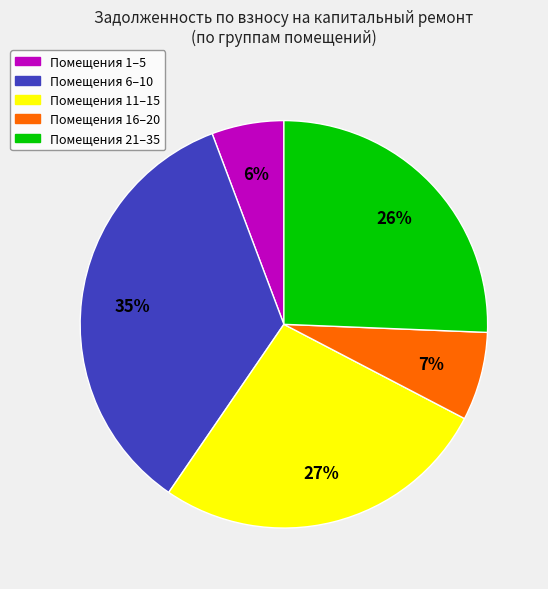

To the nearest percent, what is the difference between the largest and smallest slice percentages?

29%